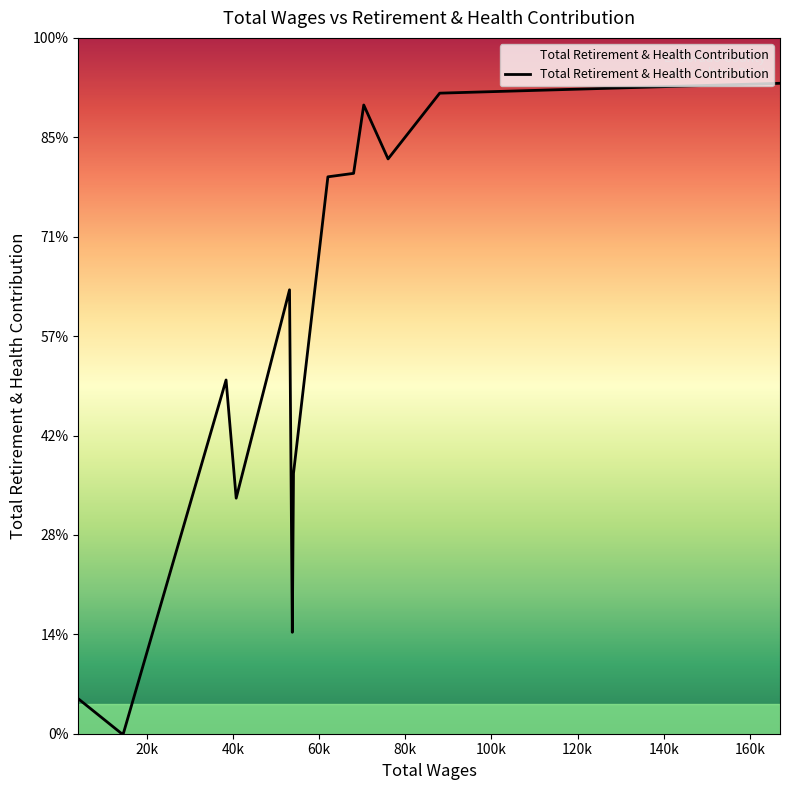

Is this an area chart (filled region under the line)?

Yes